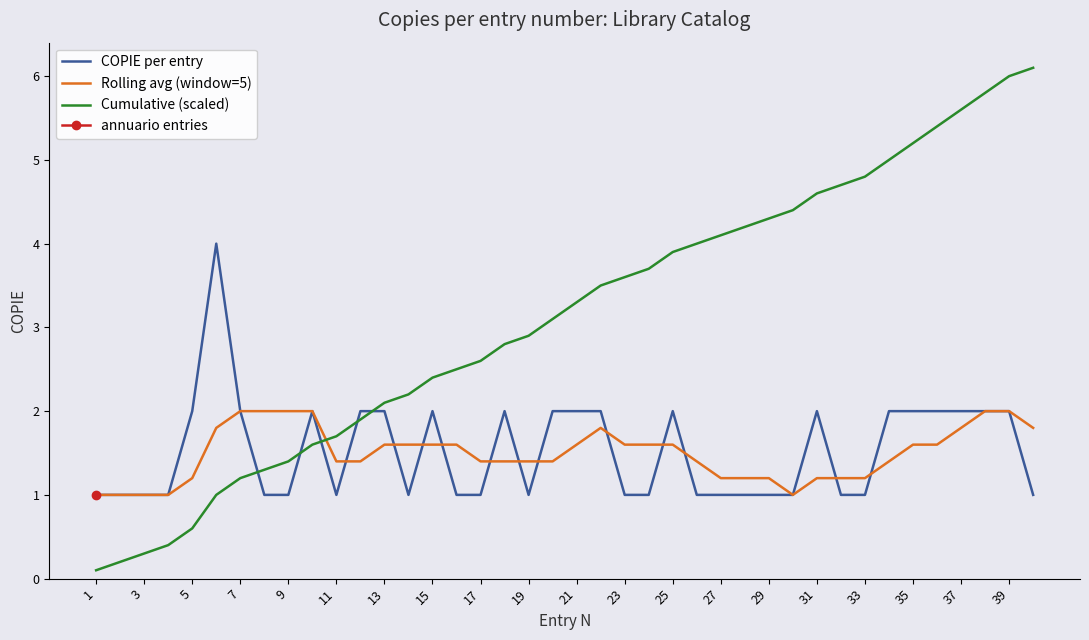

What is the average value of the Cumulative (scaled) series?

3.1